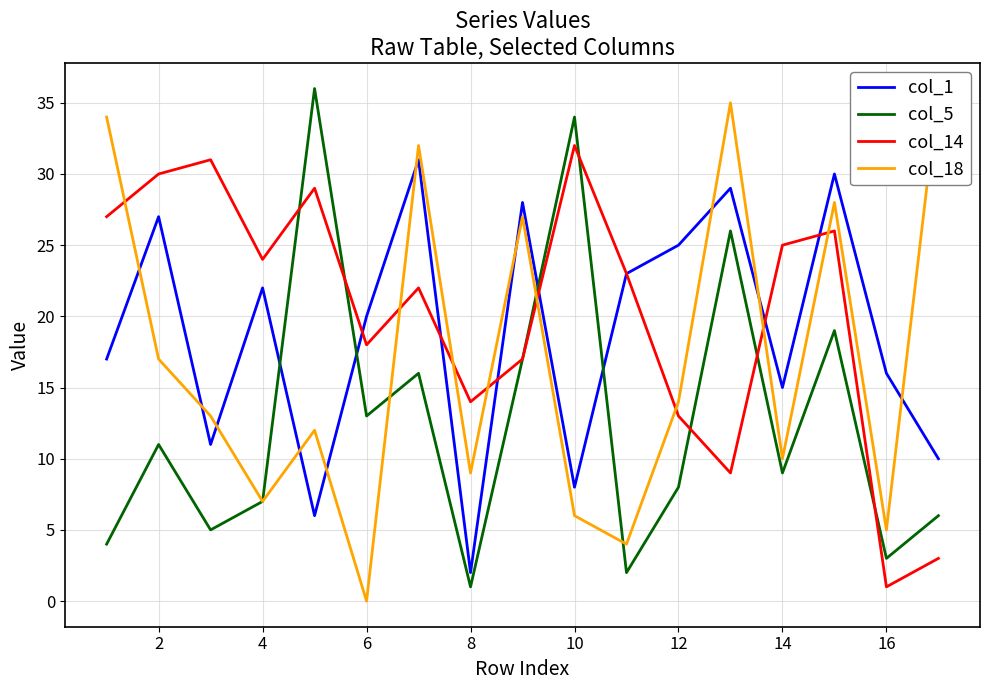

What is the sum of all col_5 values?

217